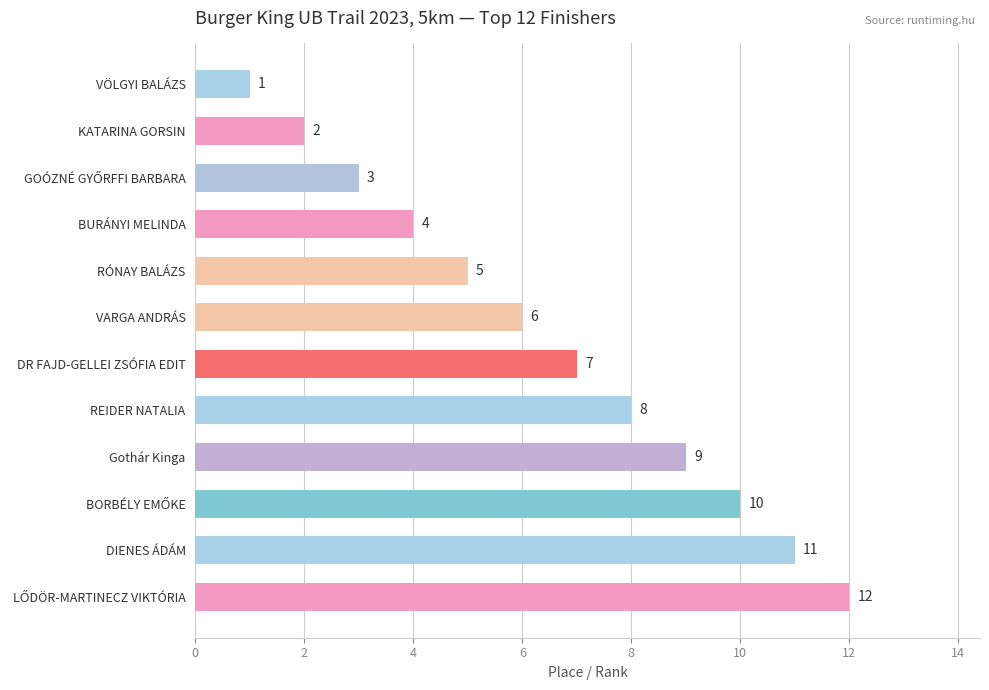

Which has a higher value, RÓNAY BALÁZS or VARGA ANDRÁS?

VARGA ANDRÁS